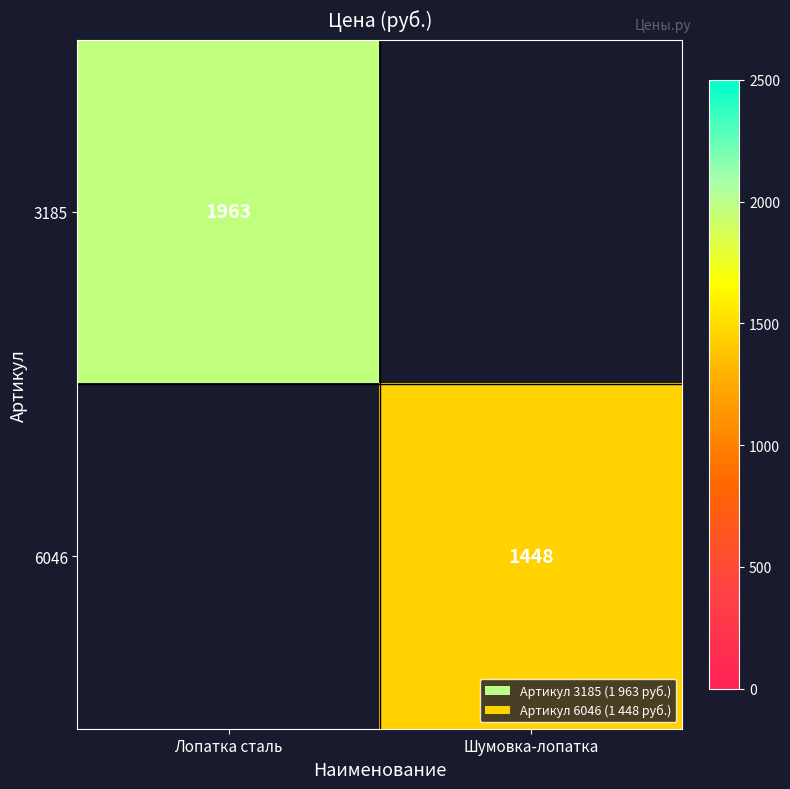

Is the value of 3185 at Лопатка сталь greater than the value of 6046 at Шумовка-лопатка?

Yes